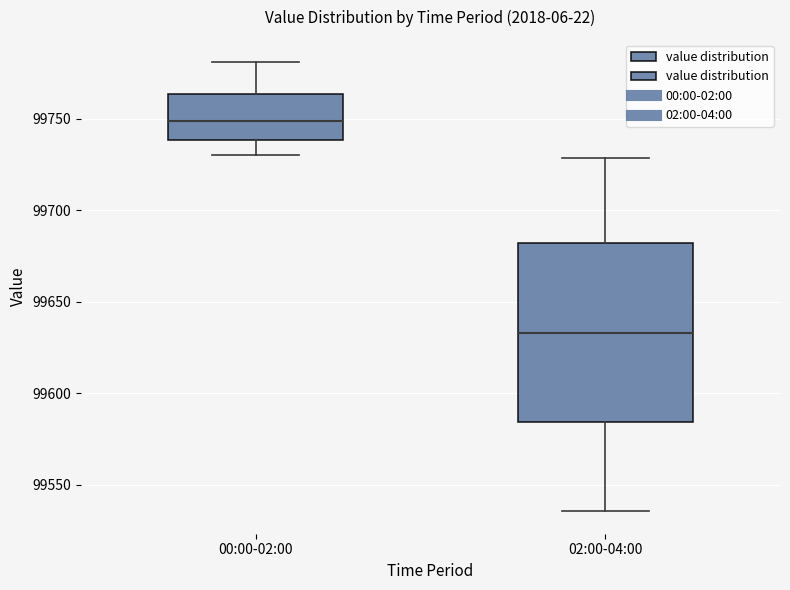

Reading left to right, read every box against the y-axis: the position of its median line, the range the box covers, and the ends of its whiskers. The values are not printed on the chart, so give them approximately, as read against the axis.

00:00-02:00: median 99750, box 99740 to 99765, whiskers 99730 to 99780
02:00-04:00: median 99635, box 99585 to 99680, whiskers 99535 to 99730